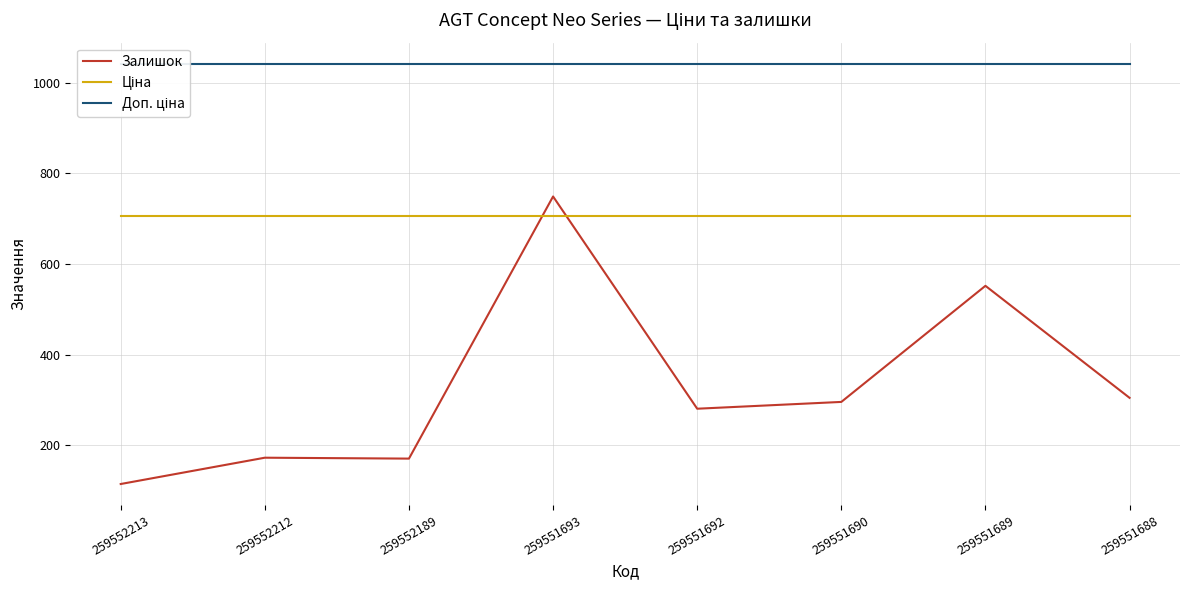

Is this an area chart (filled region under the line)?

No